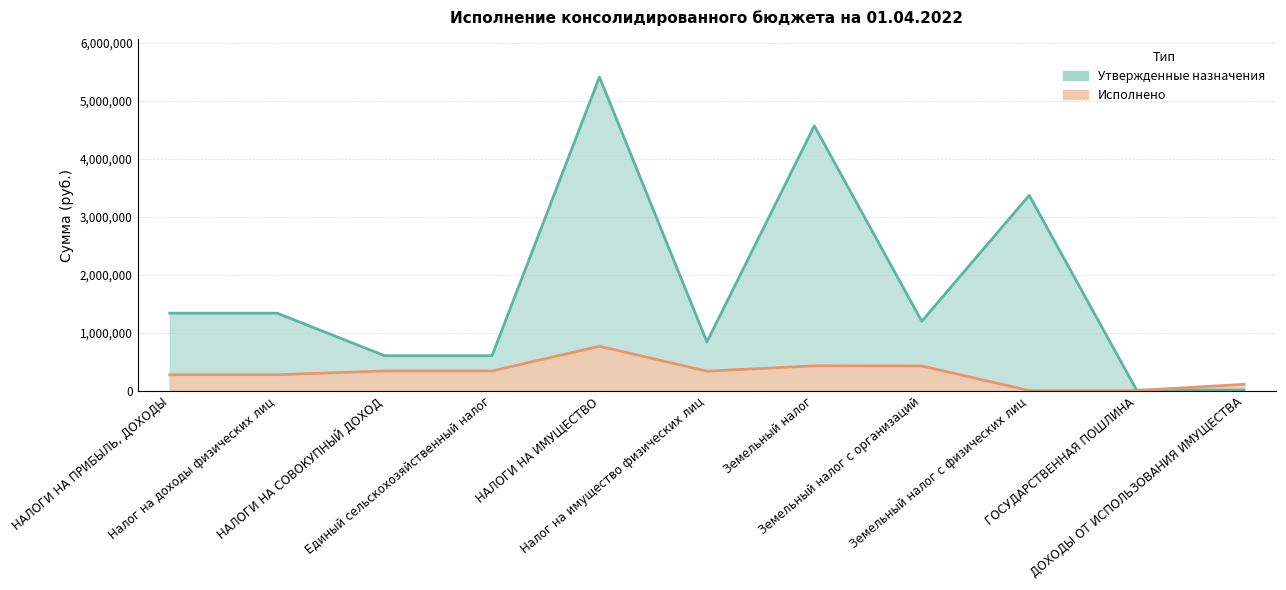

What is the approximate value of Исполнено at Единый сельскохозяйственный налог?

340747.6